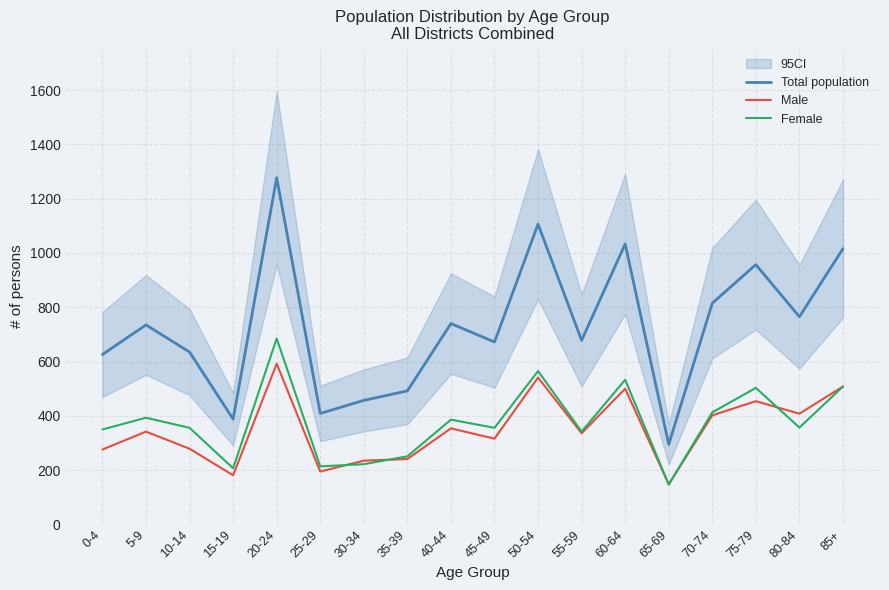

What are all the series names shown in the legend?

Total population, Male, Female